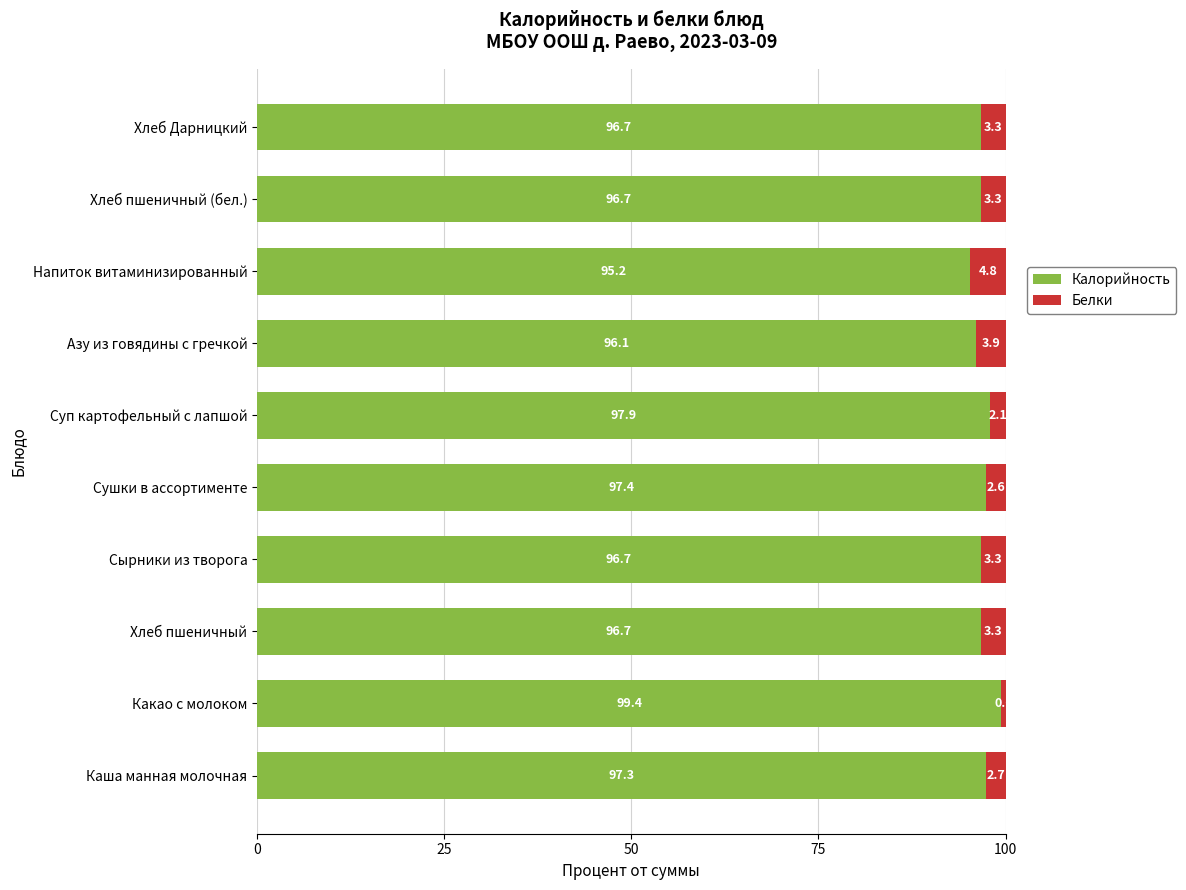

Read the Калорийность value at Хлеб Дарницкий.

96.7